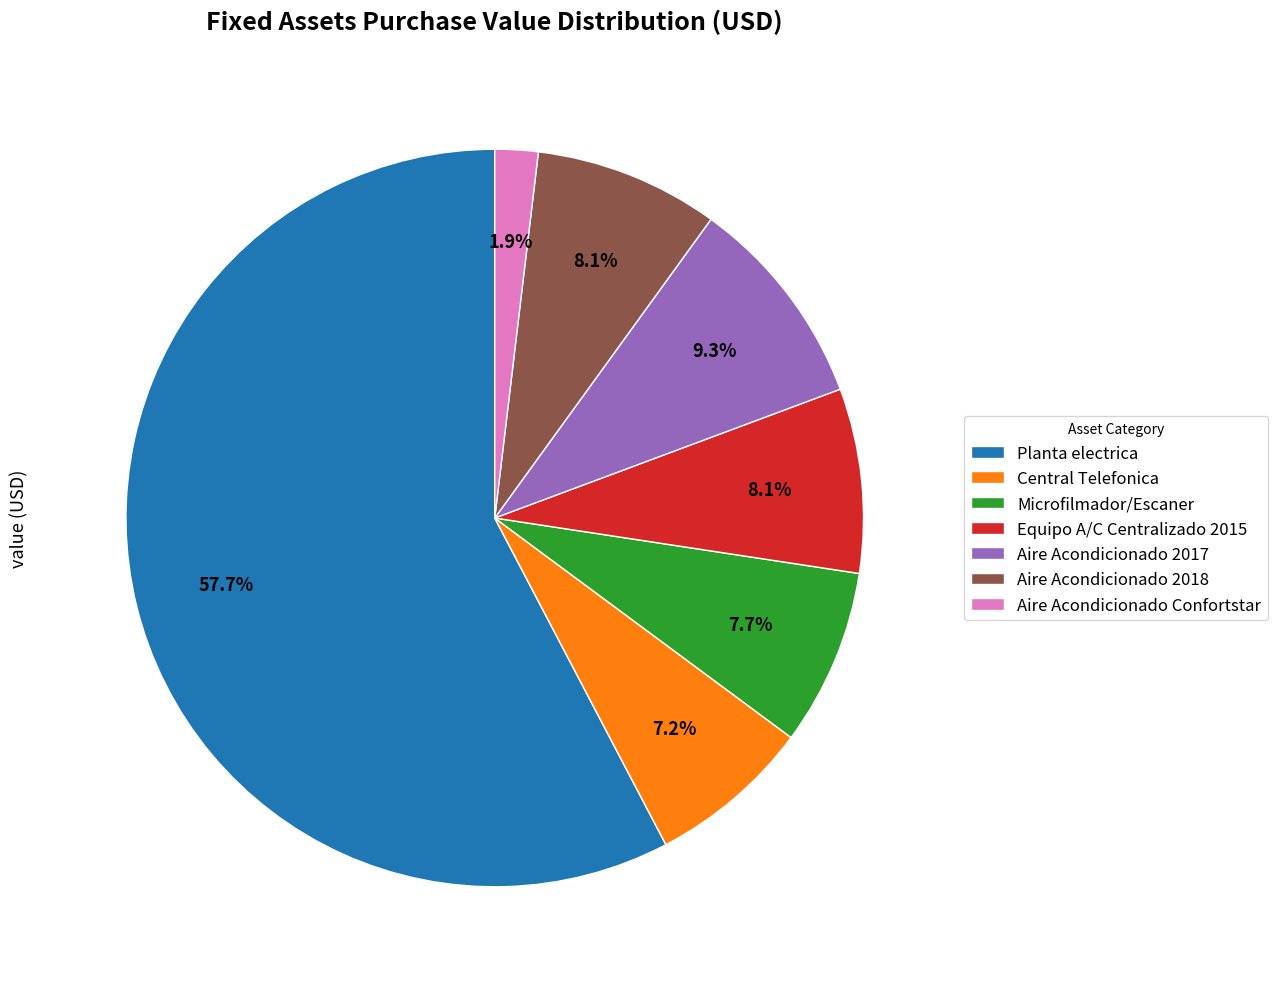

Between Aire Acondicionado 2018 and Planta electrica, which is larger?

Planta electrica